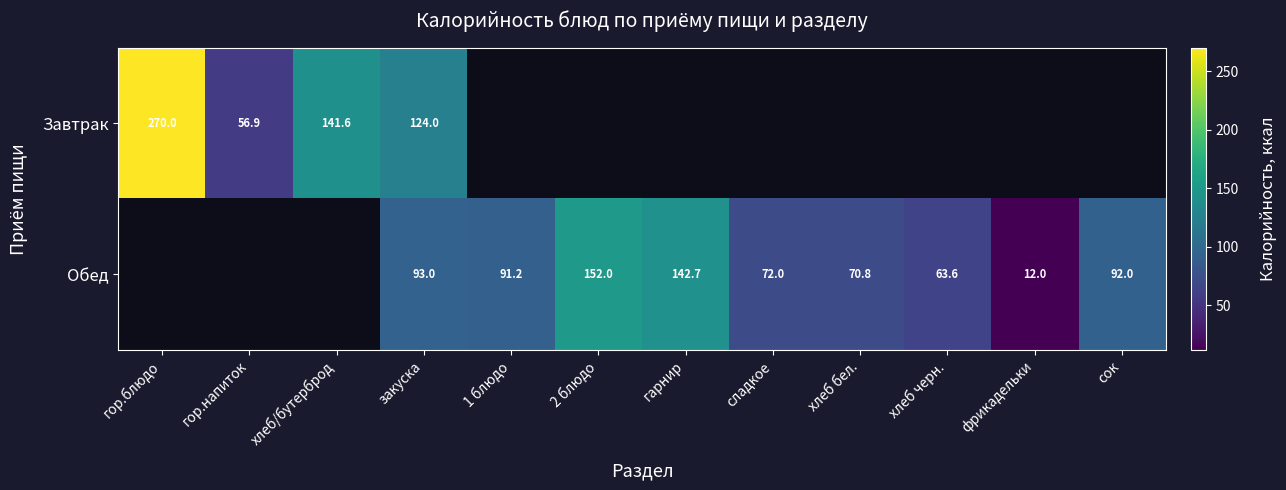

What is the difference between the Обед values at закуска and фрикадельки?

81.0